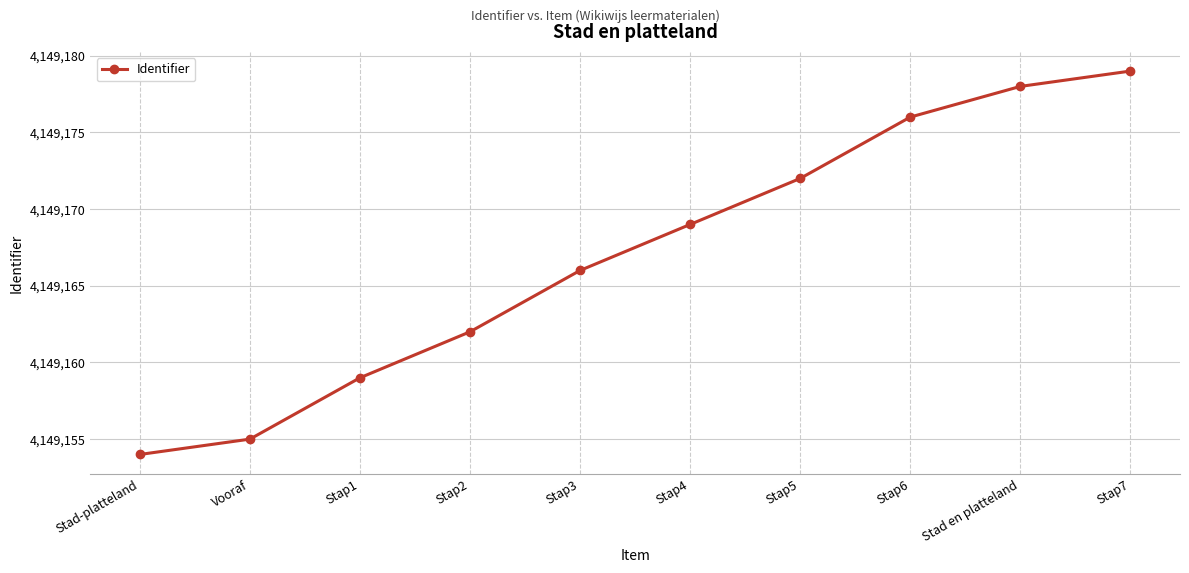

True or false: the data shows 4149179 at Stap7.

True